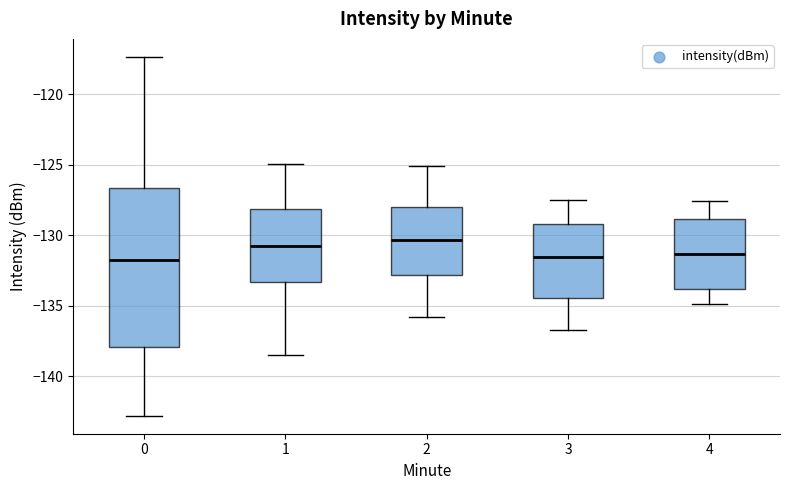

Reading left to right, read every box against the y-axis: the position of its median line, the range the box covers, and the ends of its whiskers. The values are not printed on the chart, so give them approximately, as read against the axis.

0: median -132.0, box -138.0 to -126.5, whiskers -143.0 to -117.5
1: median -131.0, box -133.5 to -128.0, whiskers -138.5 to -125.0
2: median -130.5, box -133.0 to -128.0, whiskers -136.0 to -125.0
3: median -131.5, box -134.5 to -129.0, whiskers -136.5 to -127.5
4: median -131.5, box -134.0 to -129.0, whiskers -135.0 to -127.5